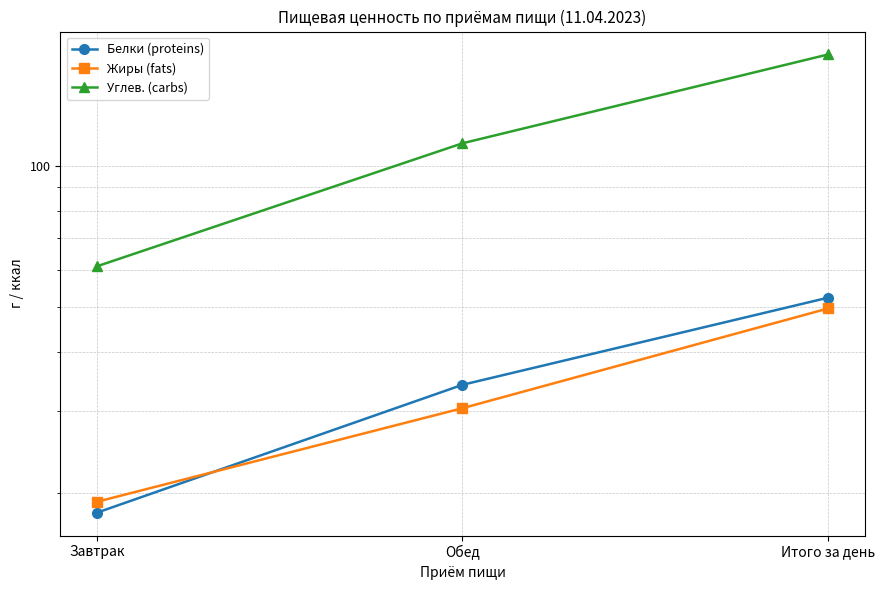

Does the chart display data point markers on the line(s)?

Yes